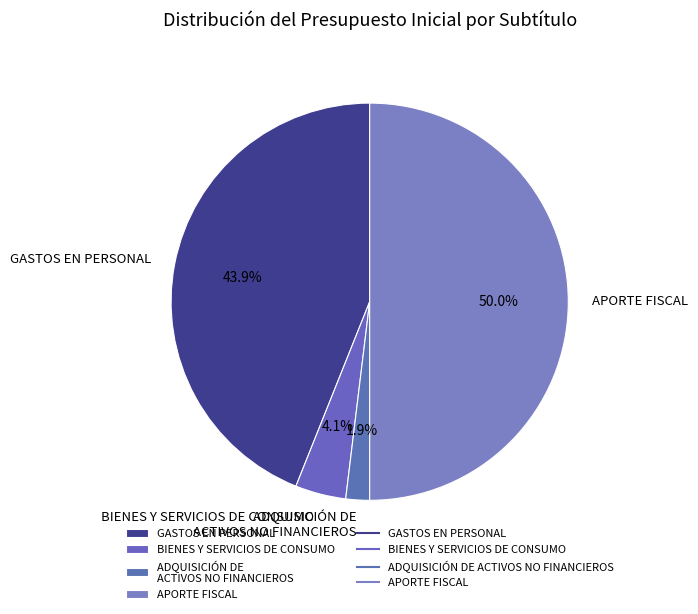

True or false: ADQUISICIÓN DE ACTIVOS NO FINANCIEROS accounts for 17% of the total.

False